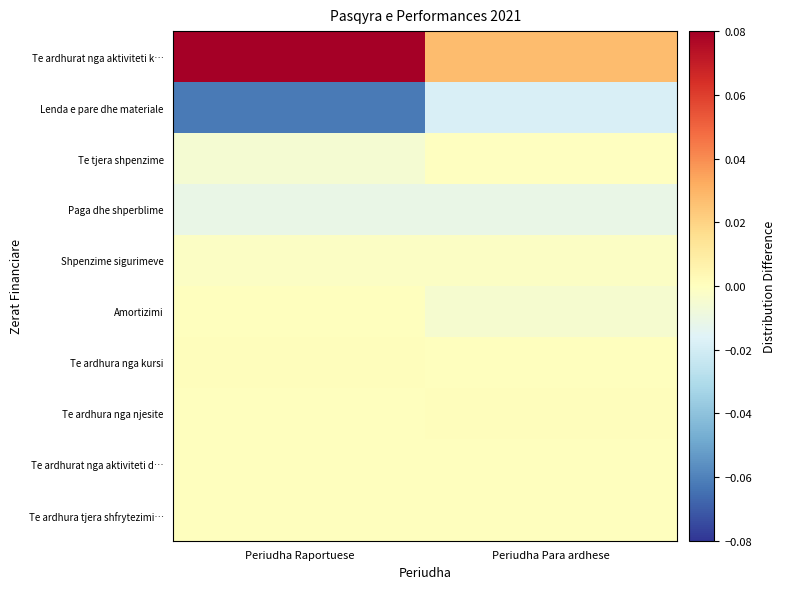

Reading left to right, transcribe all the data shown in this chart.

Te ardhurat nga aktiviteti k…: Periudha Raportuese=0.1	Periudha Para ardhese=0.0
Lenda e pare dhe materiale: Periudha Raportuese=-0.1	Periudha Para ardhese=-0.0
Te tjera shpenzime: Periudha Raportuese=-0.0	Periudha Para ardhese=-0.0
Paga dhe shperblime: Periudha Raportuese=-0.0	Periudha Para ardhese=-0.0
Shpenzime sigurimeve: Periudha Raportuese=-0.0	Periudha Para ardhese=-0.0
Amortizimi: Periudha Raportuese=0.0	Periudha Para ardhese=-0.0
Te ardhura nga kursi: Periudha Raportuese=0.0	Periudha Para ardhese=0.0
Te ardhura nga njesite: Periudha Raportuese=0.0	Periudha Para ardhese=0.0
Te ardhurat nga aktiviteti d…: Periudha Raportuese=0.0	Periudha Para ardhese=0.0
Te ardhura tjera shfrytezimi…: Periudha Raportuese=0.0	Periudha Para ardhese=0.0